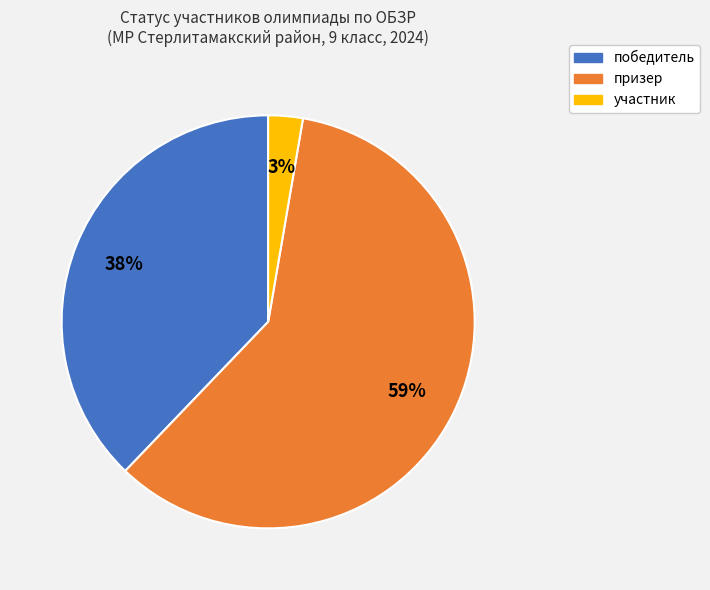

How many slices are in this pie chart?

3